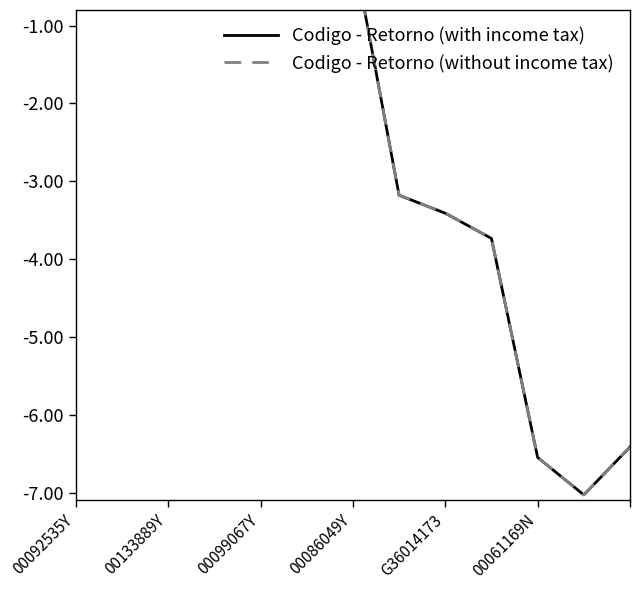

At how many categories does at least one series exceed -320?

7